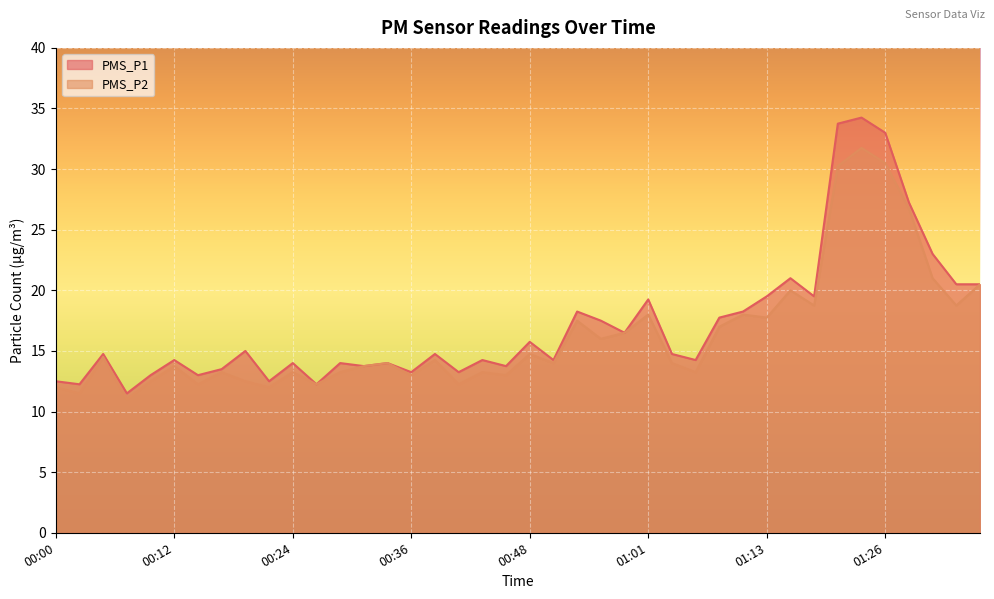

How many data points in PMS_P2 are above 14?

19